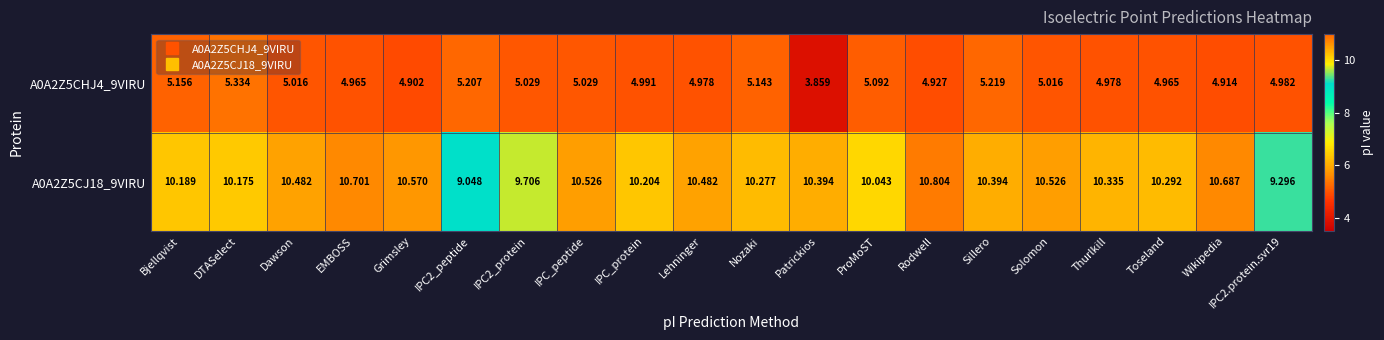

Which label corresponds to the largest value in the chart?

Rodwell